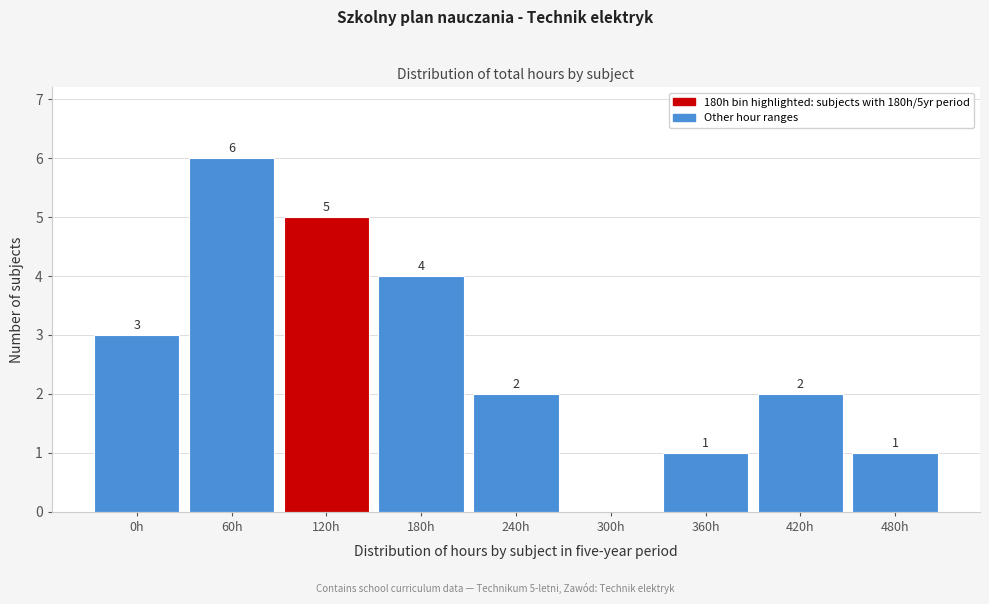

Reading right to left, list all the values displayed in this chart.

480h=1	420h=2	360h=1	300h=0	240h=2	180h=4	120h=5	60h=6	0h=3